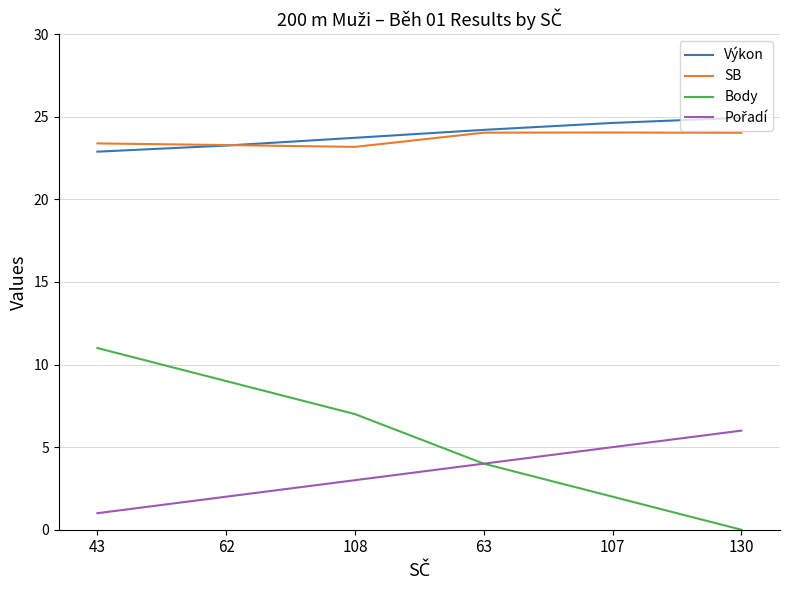

Is it true that SB equals 37.2 at 107?

False